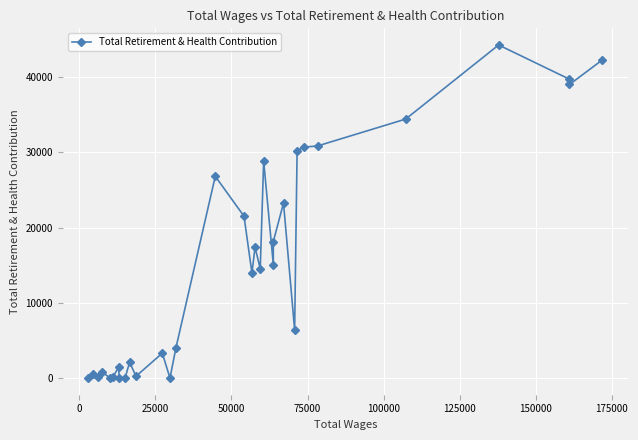

What is the difference between the maximum and minimum values?

44270